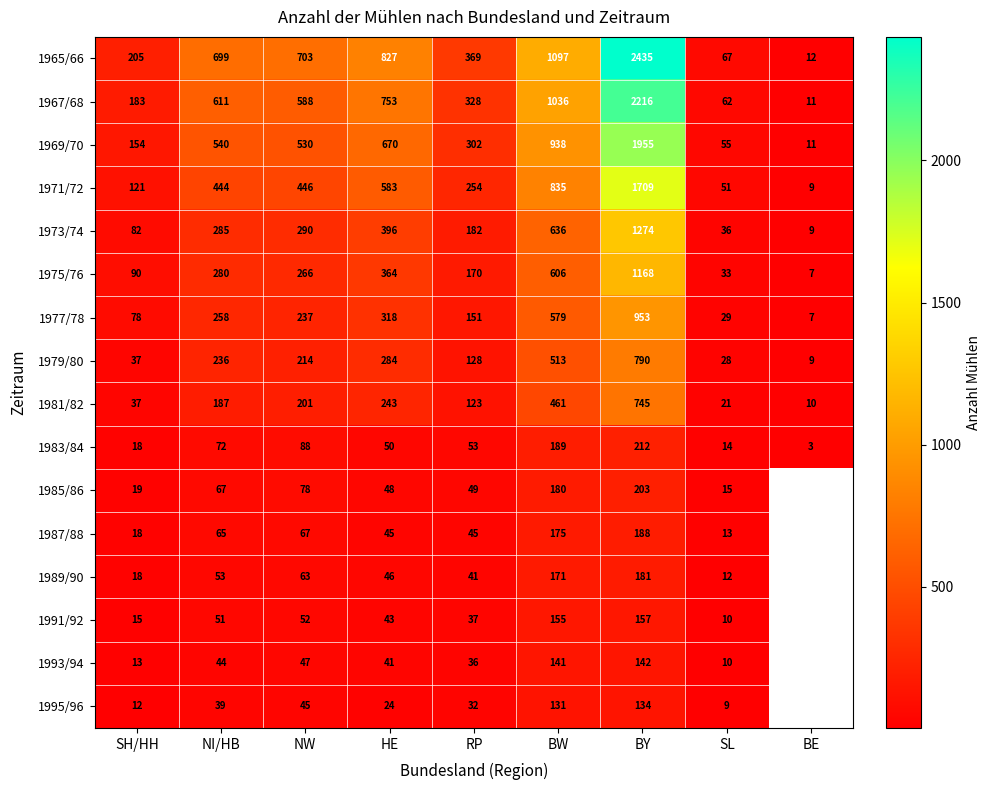

True or false: 1977/78 has a value of 334.2 at NW.

False